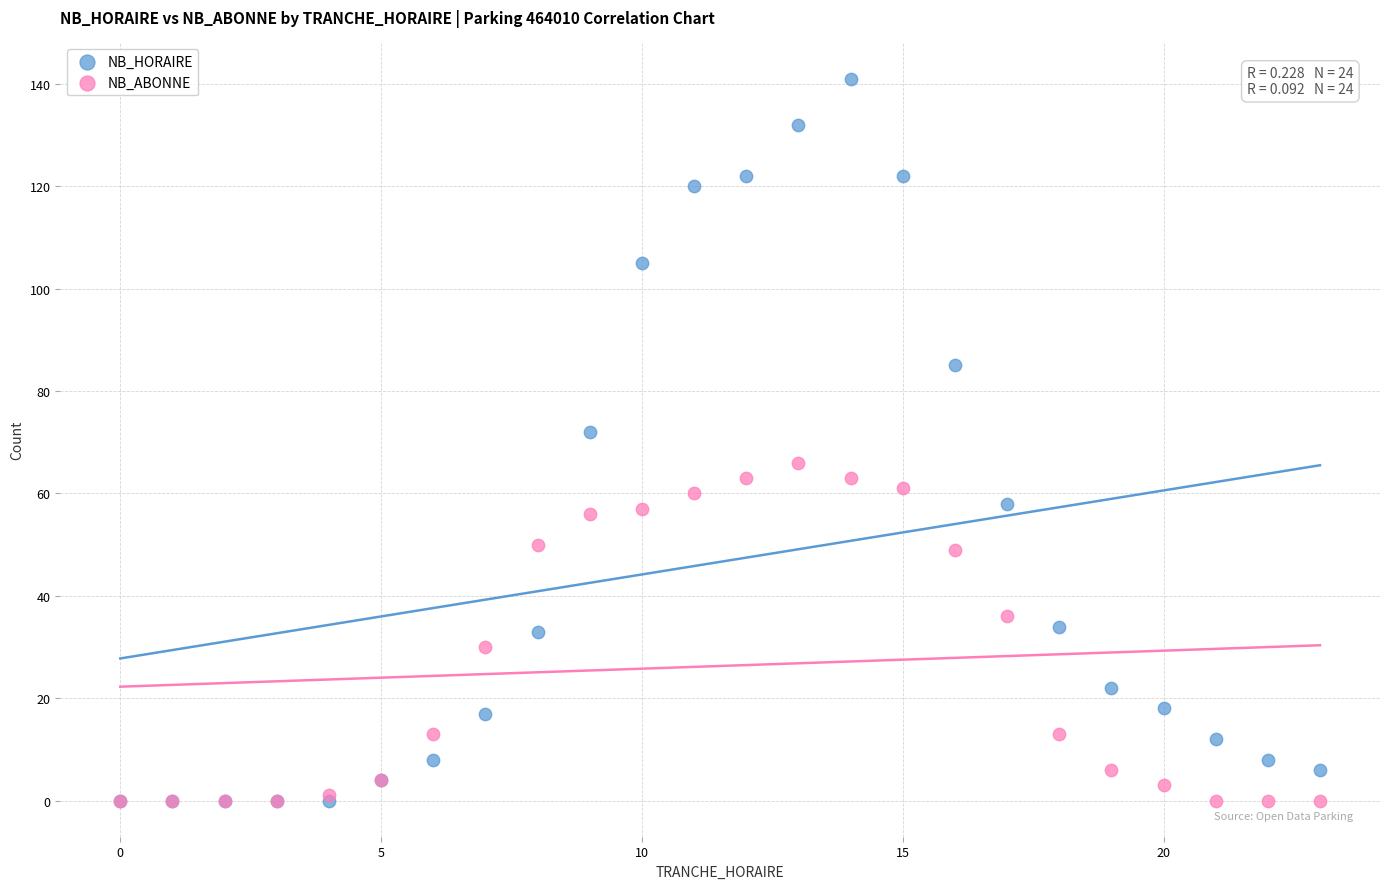

What are all the series names shown in the legend?

NB_HORAIRE, NB_ABONNE